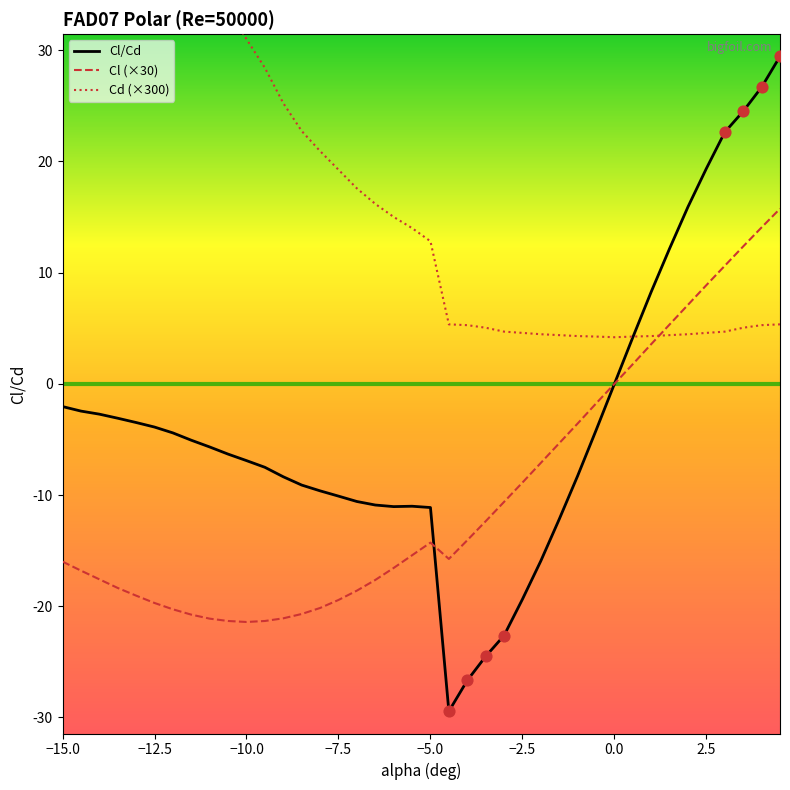

Which series reaches the minimum Y coordinate?

Cl/Cd